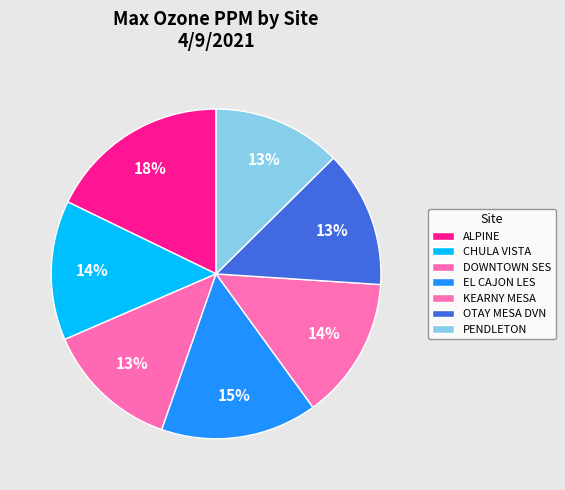

How many slices are in this pie chart?

7